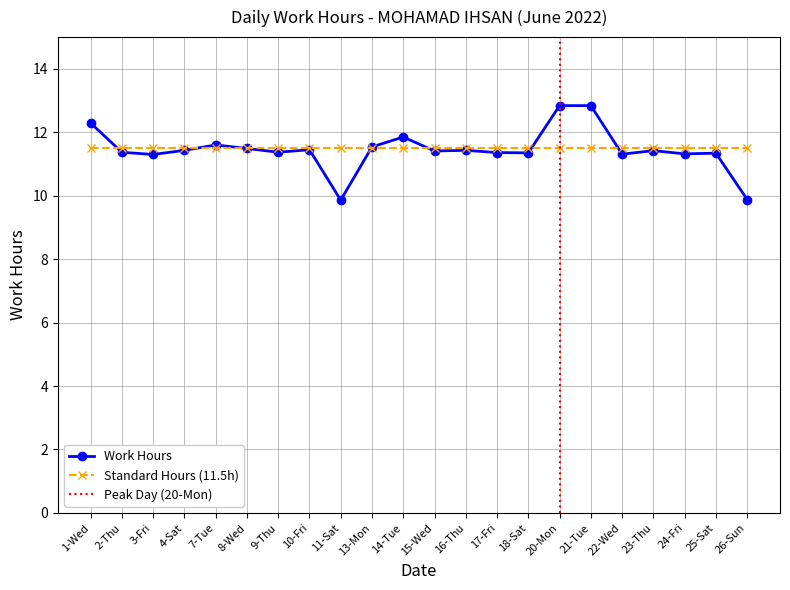

True or false: the data has more than 0 interior local peaks.

True